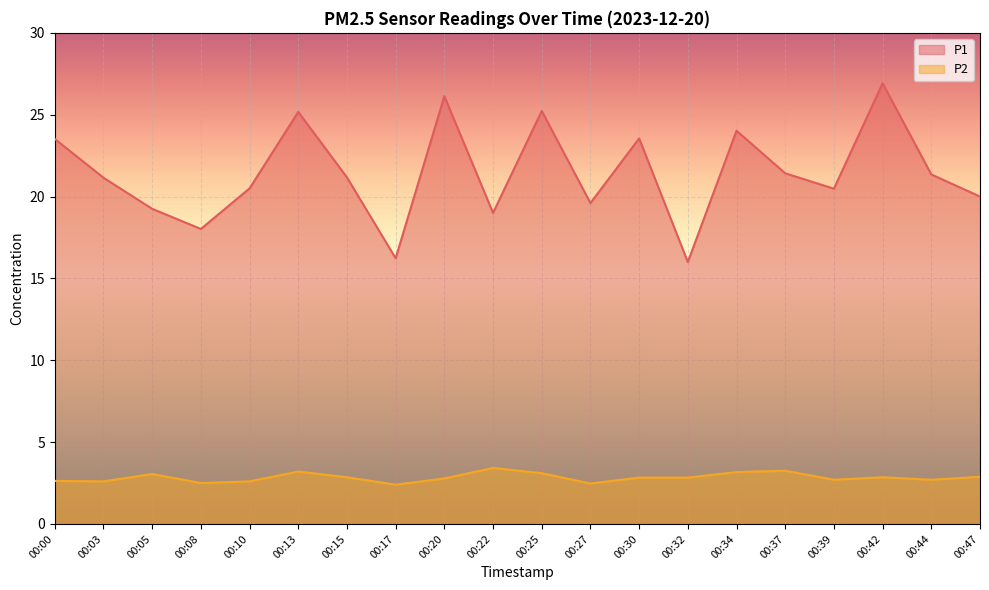

What is the approximate value of P1 at 00:08?

18.0